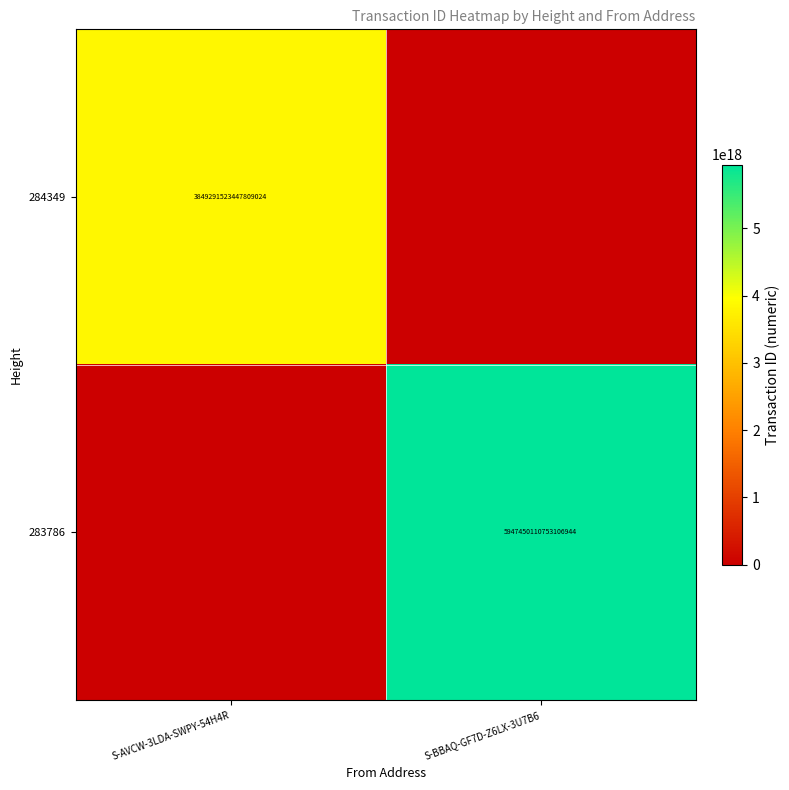

The value of 283786 at S-BBAQ-GF7D-Z6LX-3U7B6 is 5947450110753106944. True or false?

True